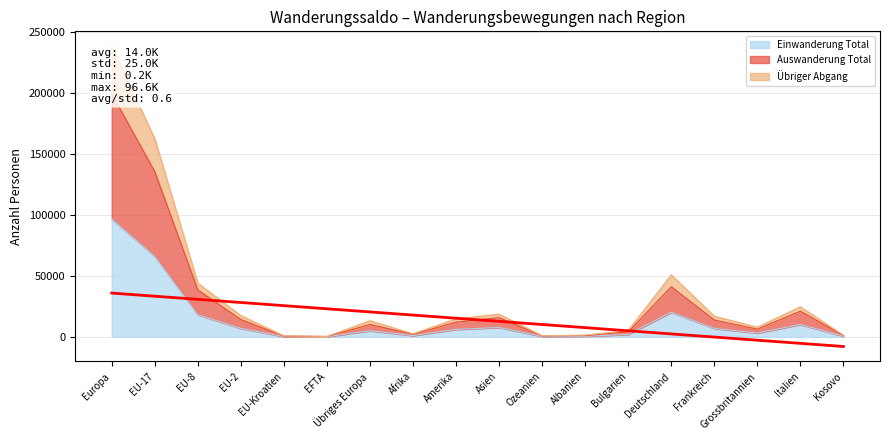

What is the average value of the Übriger Abgang series?

34556